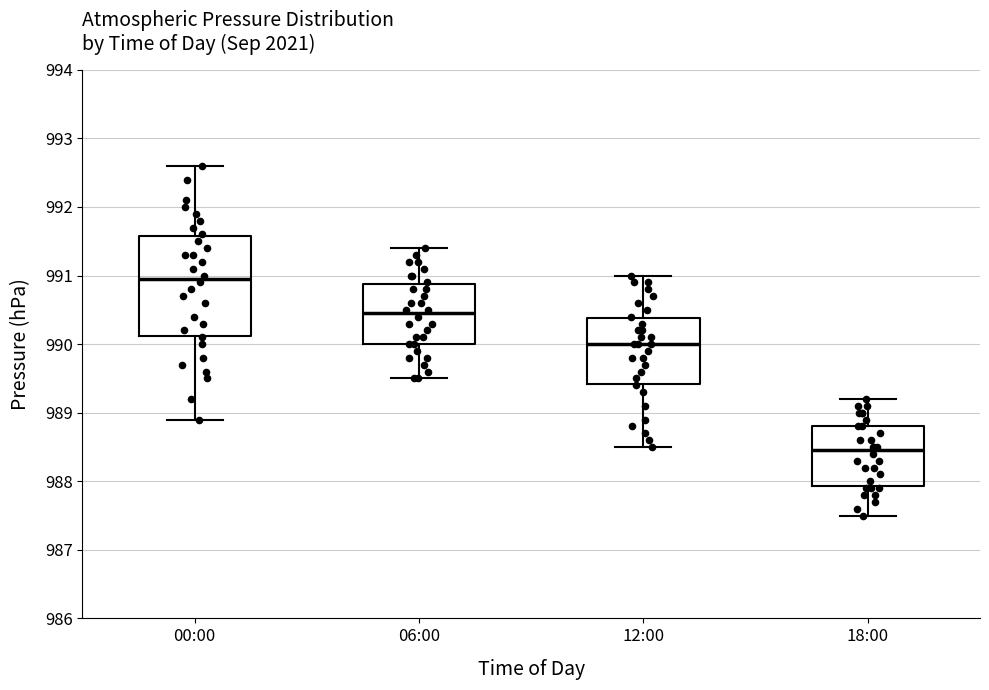

Reading left to right, read every box against the y-axis: the position of its median line, the range the box covers, and the ends of its whiskers. The values are not printed on the chart, so give them approximately, as read against the axis.

00:00: median 991.0, box 990.1 to 991.6, whiskers 988.9 to 992.6
06:00: median 990.5, box 990.0 to 990.9, whiskers 989.5 to 991.4
12:00: median 990.0, box 989.4 to 990.4, whiskers 988.5 to 991.0
18:00: median 988.5, box 987.9 to 988.8, whiskers 987.5 to 989.2